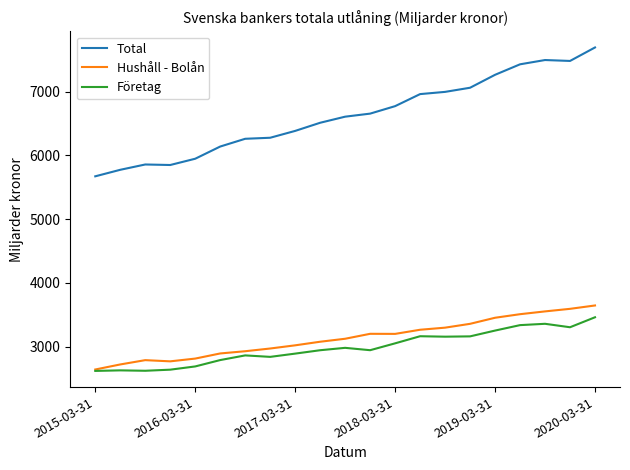

At how many categories does at least one series exceed 5503?

21